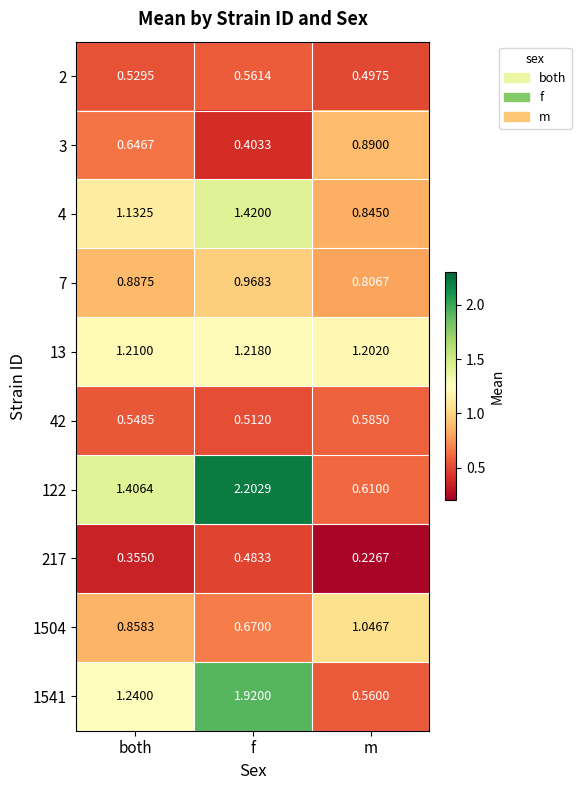

What is the total value across all series at f?

10.4